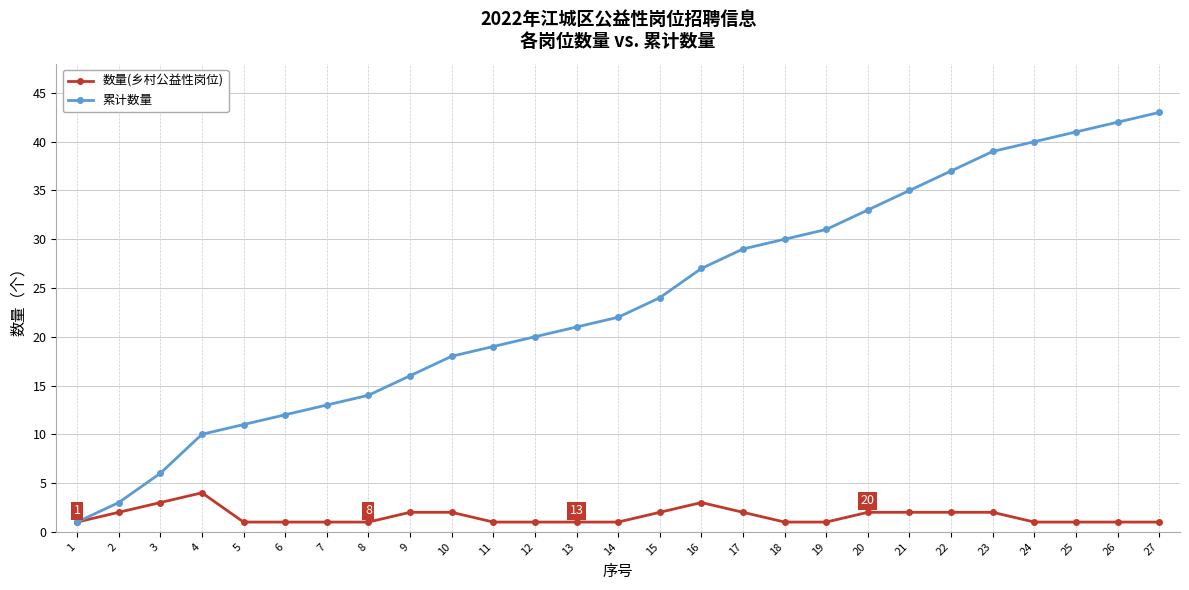

At which category is the sum across all series the highest?

27